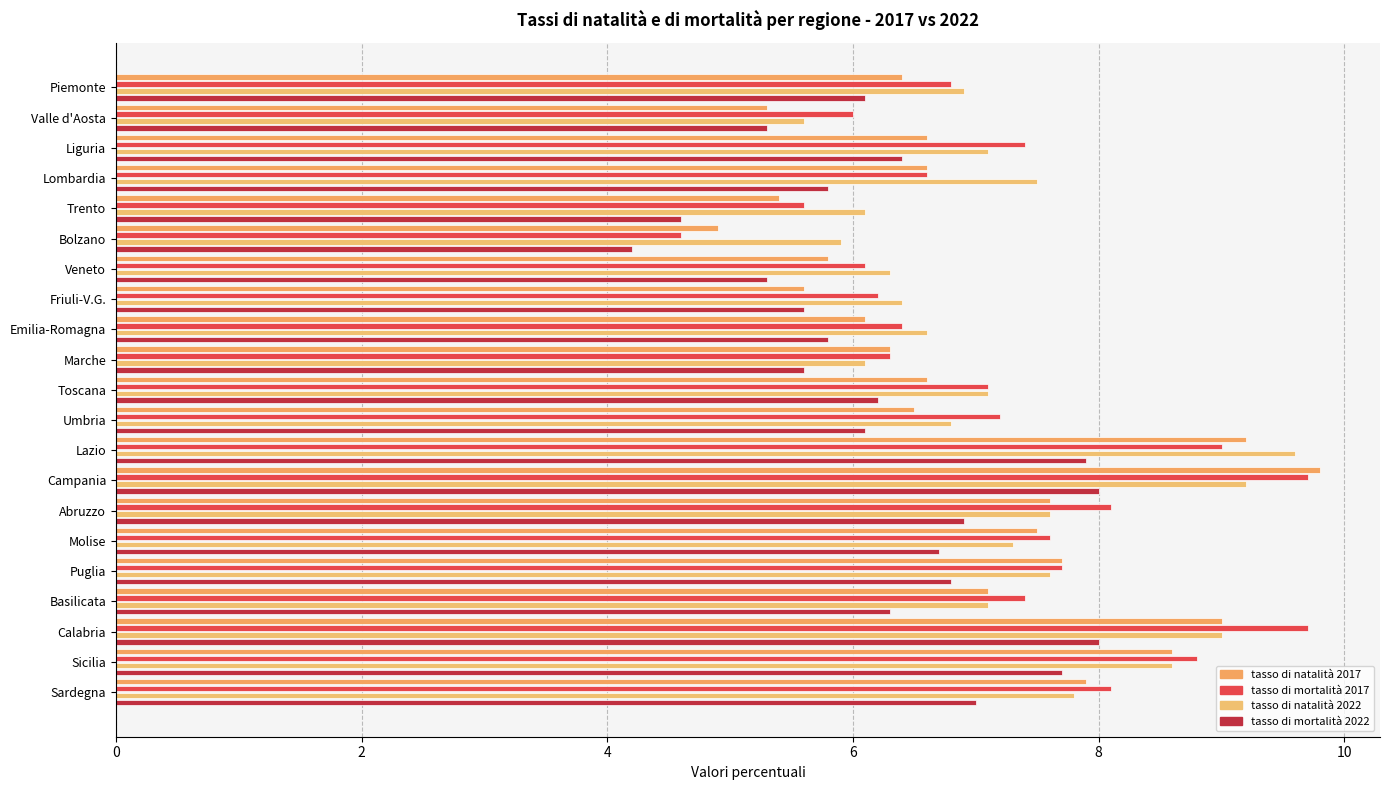

At which category is the sum across all series the highest?

Campania